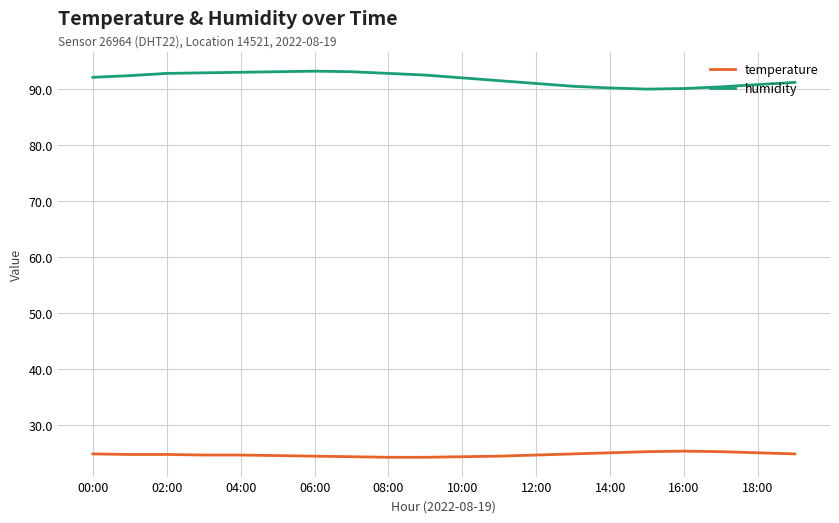

Is this an area chart (filled region under the line)?

No